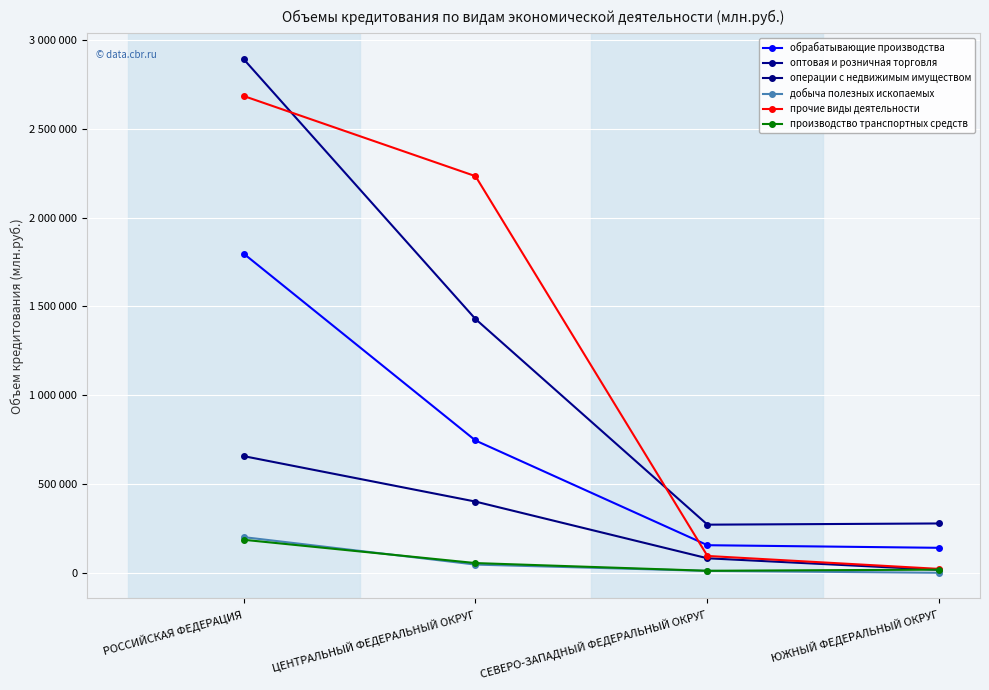

Rank the series by their maximum value, from lowest to highest.

производство транспортных средств, добыча полезных ископаемых, операции с недвижимым имуществом, обрабатывающие производства, прочие виды деятельности, оптовая и розничная торговля